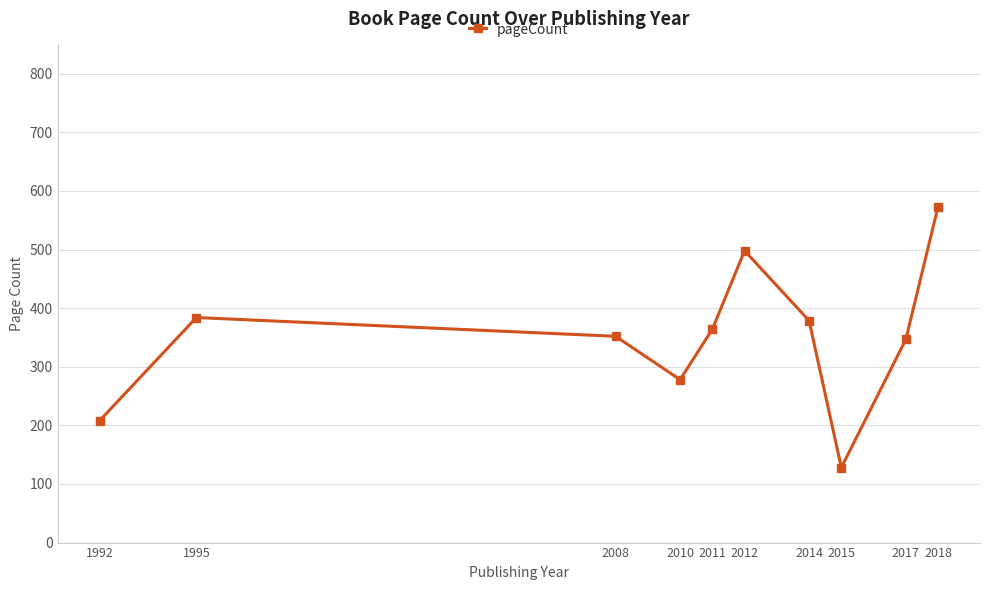

What is the maximum value shown in the chart?

573.3